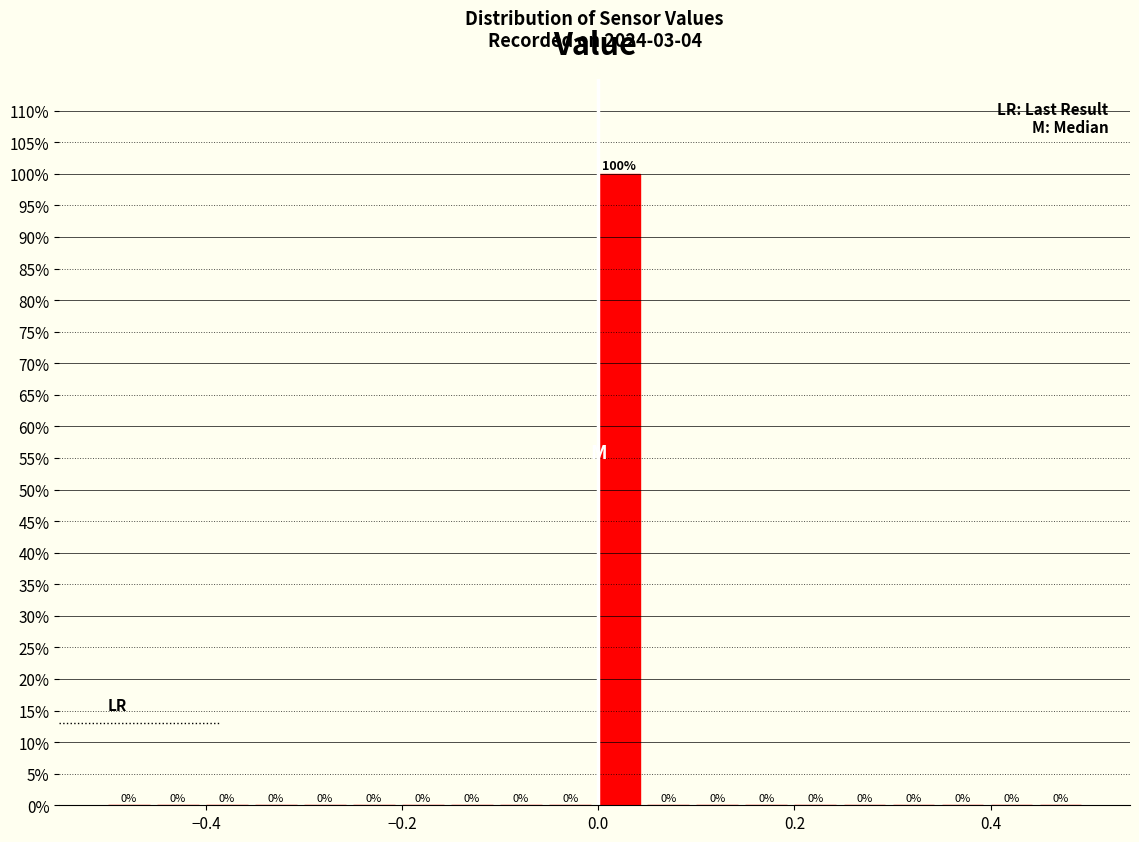

Read against the x-axis, roughly where is the centre of the tallest bar?

0.02